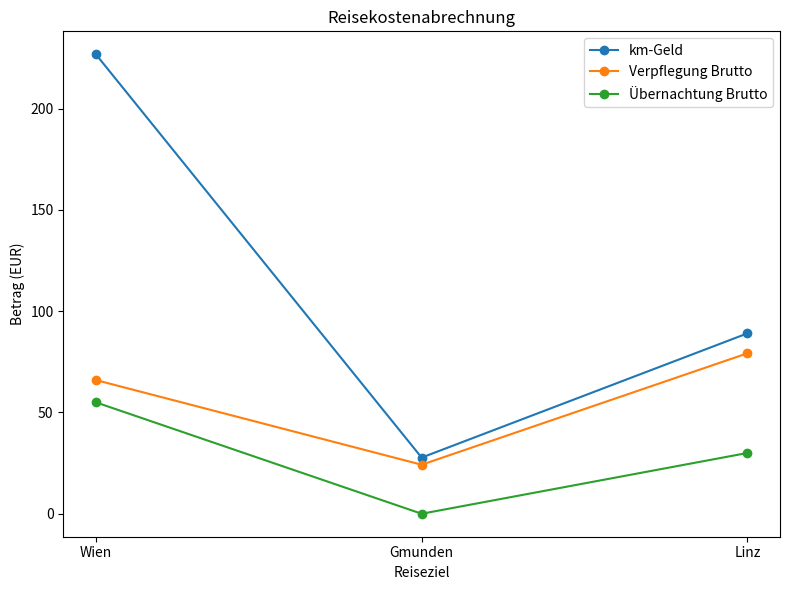

What is the label of the 1st point from the right?

Linz